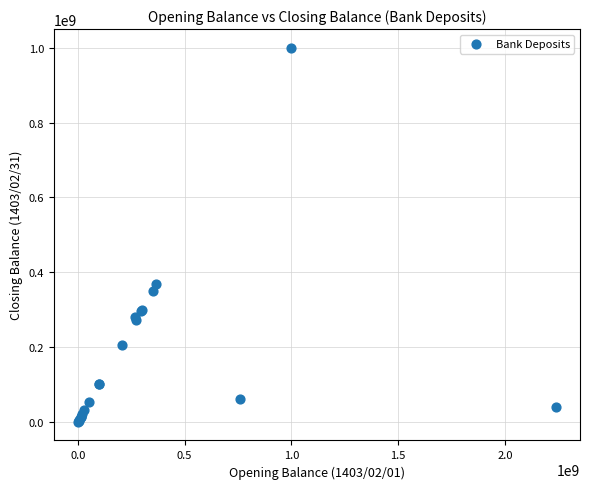

What Y value in the scatter plot is closest to 499974705?

369279166